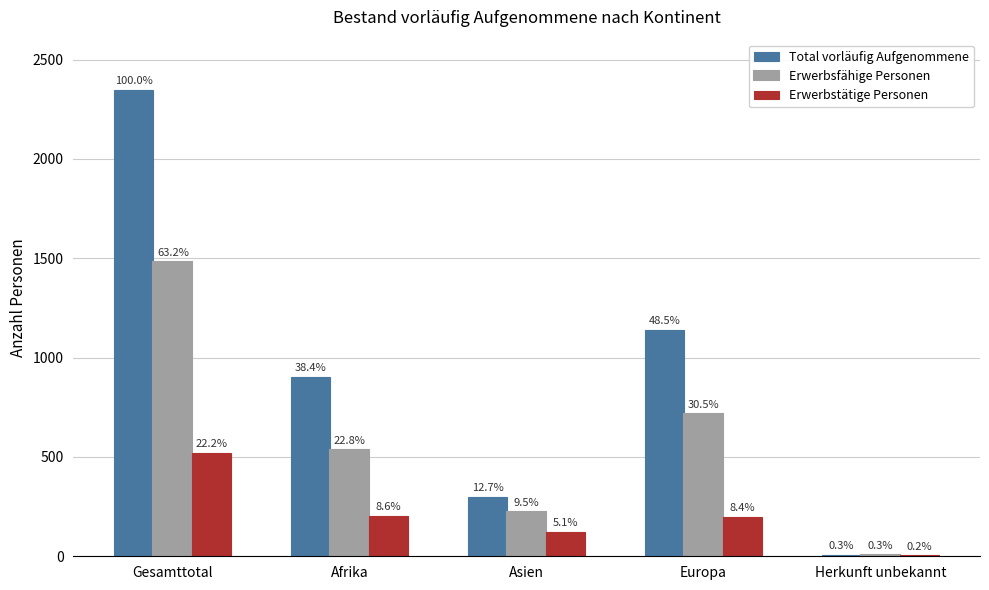

The value of Erwerbsfähige Personen at Afrika is 738. True or false?

False